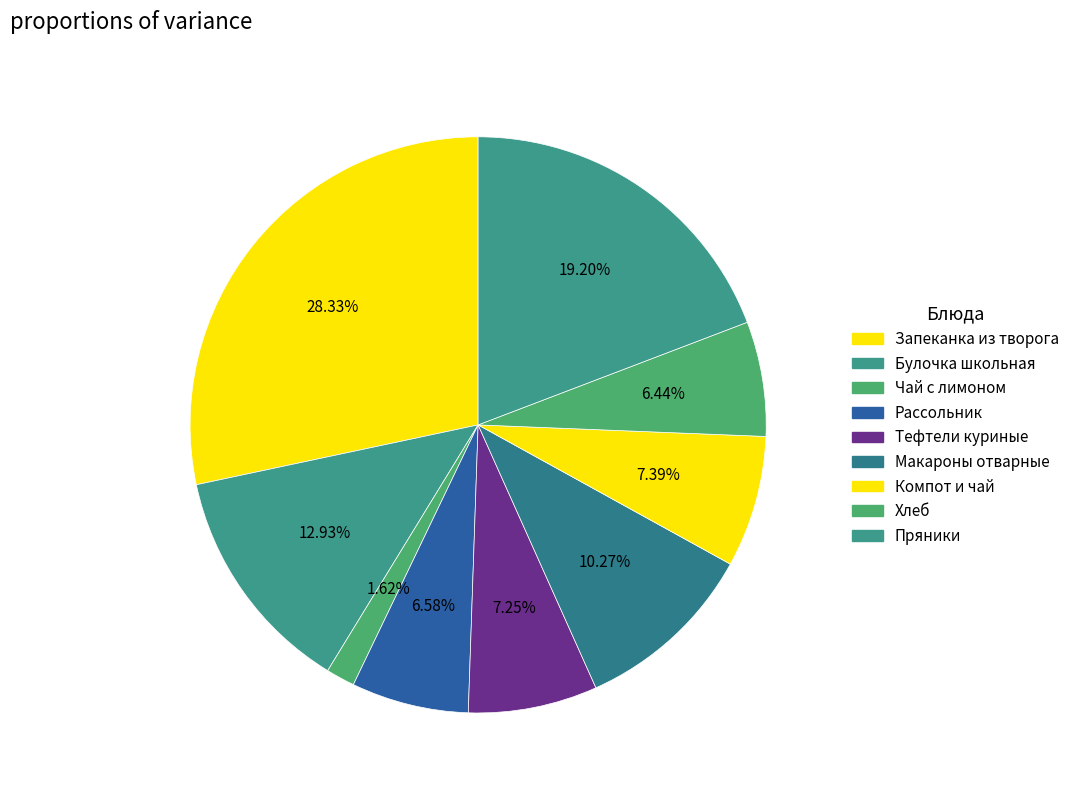

How many slices are in this pie chart?

9